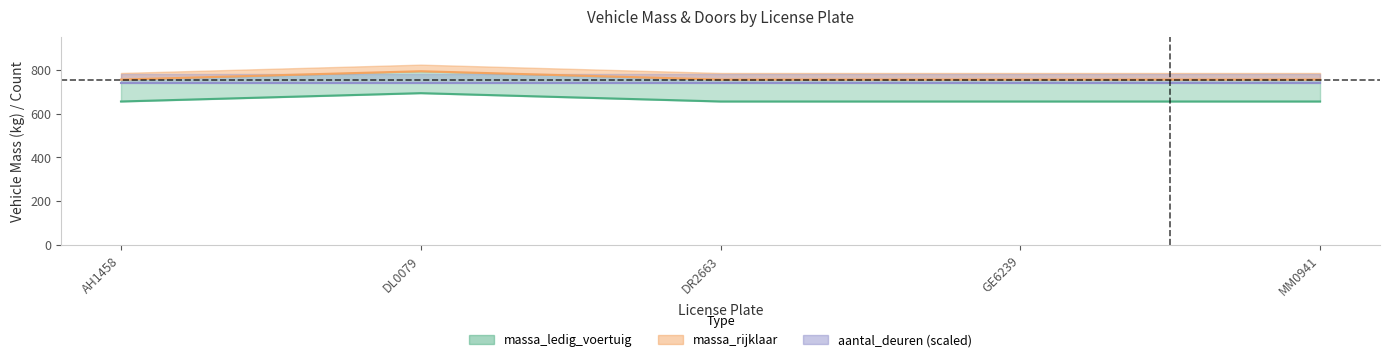

Which category has the lowest value in the massa_rijklaar series?

AH1458